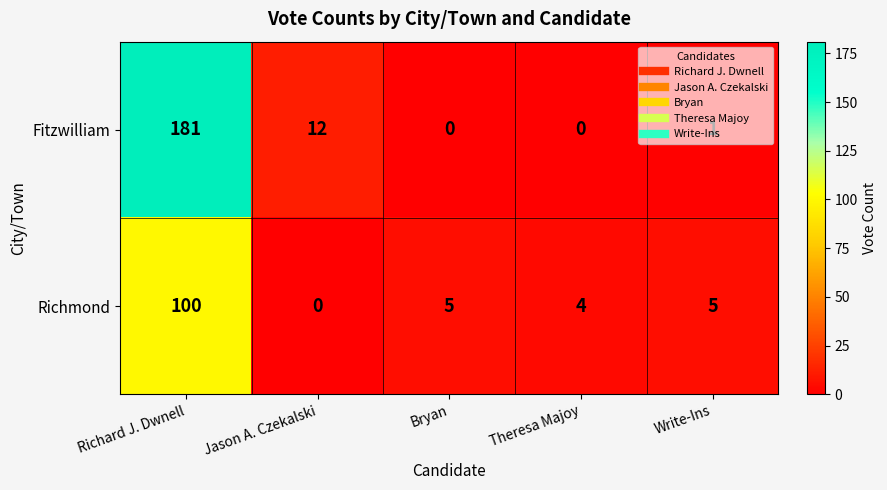

List the series in order of their overall mean, lowest first.

Richmond, Fitzwilliam